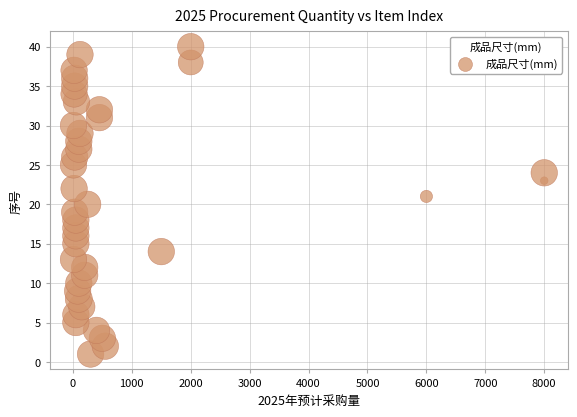

What is the range of Y values (max minus min)?

39